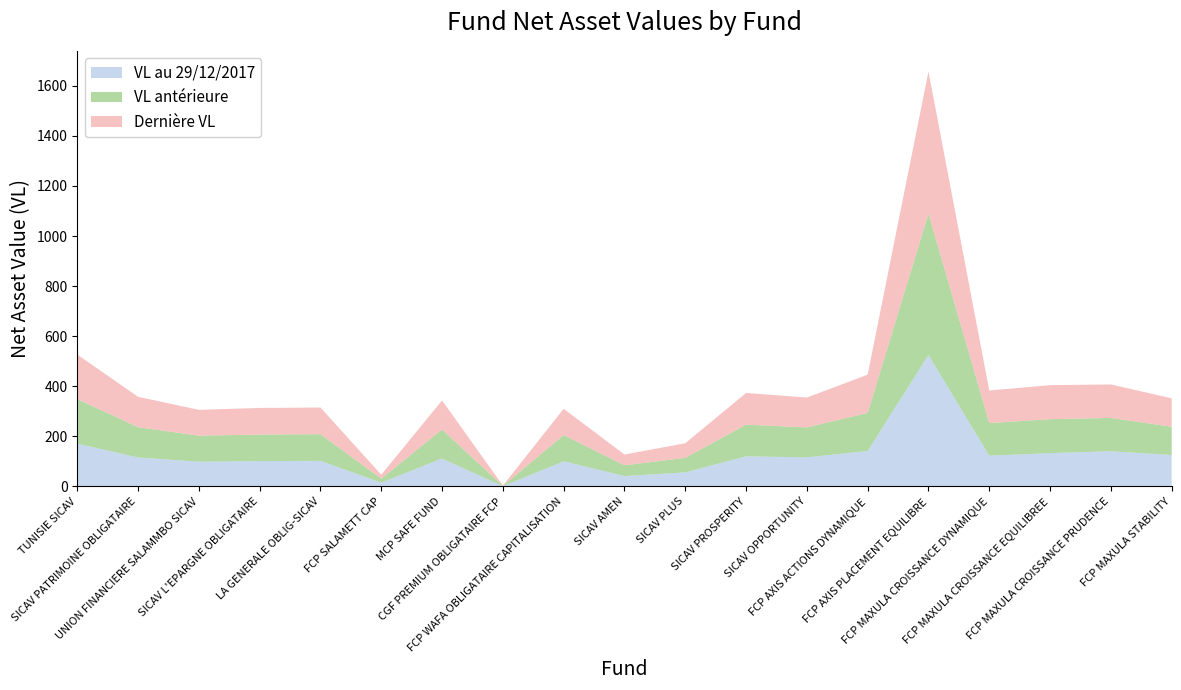

Reading right to left, what are all the values shown in this chart?

VL au 29/12/2017: 125.8	140.7	133.1	122.9	524.8	141.8	116.4	120.3	56.2	41.5	100.5	1.1	111.5	15.2	102.3	101.2	99.0	115.8	170.9
VL antérieure: 112.7	132.9	135.6	130.2	564.8	152.1	119.5	126.5	58.1	43.0	104.8	1.1	116.0	15.9	106.4	106.2	103.9	121.0	178.0
Dernière VL: 113.5	133.6	135.8	130.1	566.9	152.5	119.2	126.4	58.1	43.0	104.8	1.1	116.1	15.9	106.5	106.2	103.1	121.1	178.0